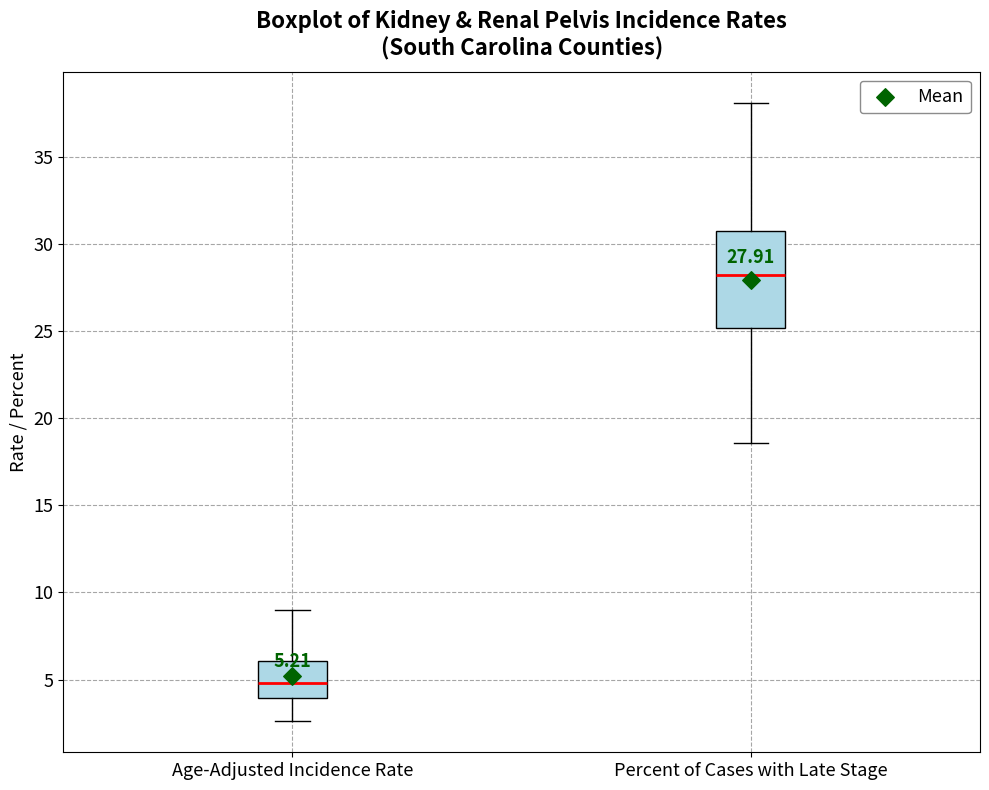

Comparing the boxes themselves (not the whiskers), which one is the tallest?

Percent of Cases with Late Stage